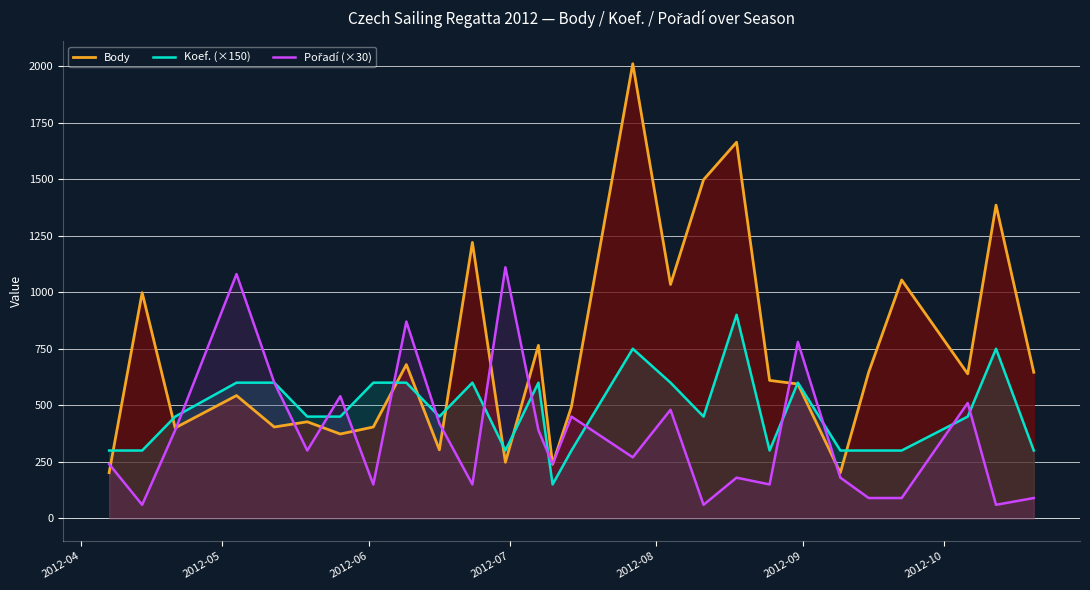

In Pořadí (×30), how many points are lower than both neighbors (excluding endpoints)?

9